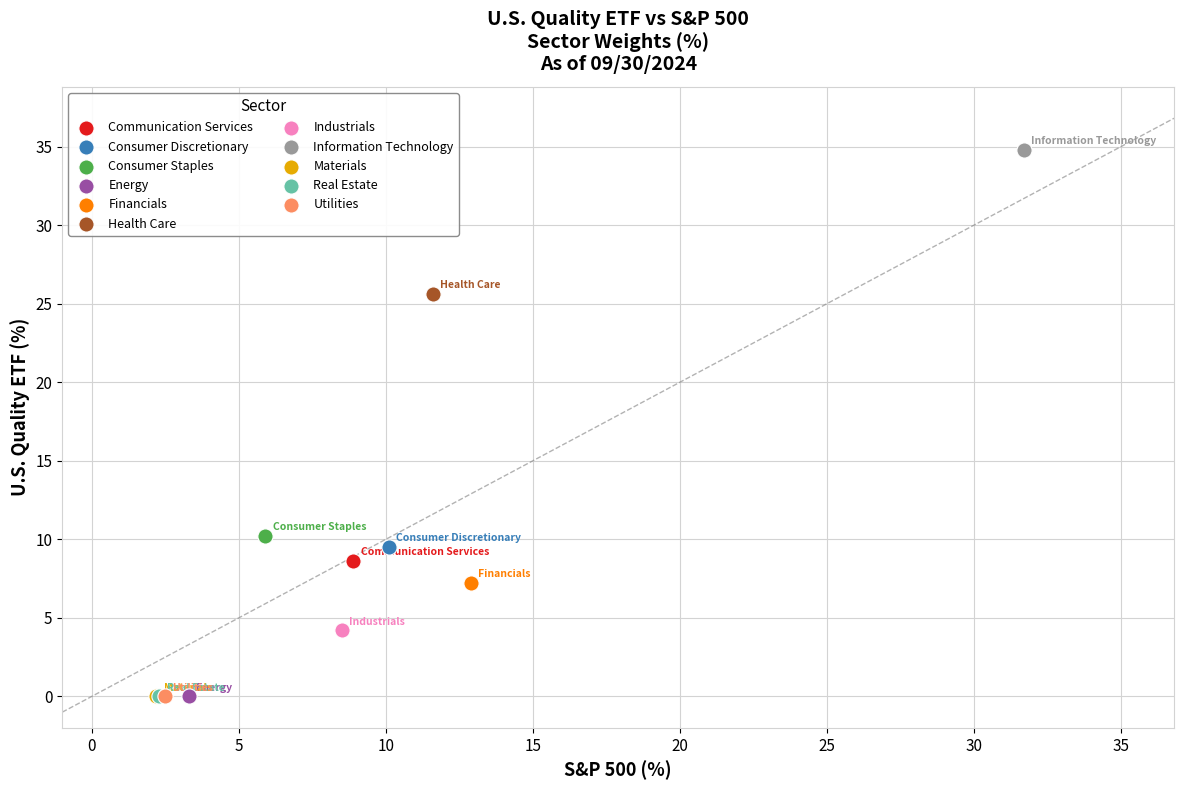

What are all the series names shown in the legend?

Communication Services, Consumer Discretionary, Consumer Staples, Energy, Financials, Health Care, Industrials, Information Technology, Materials, Real Estate, Utilities